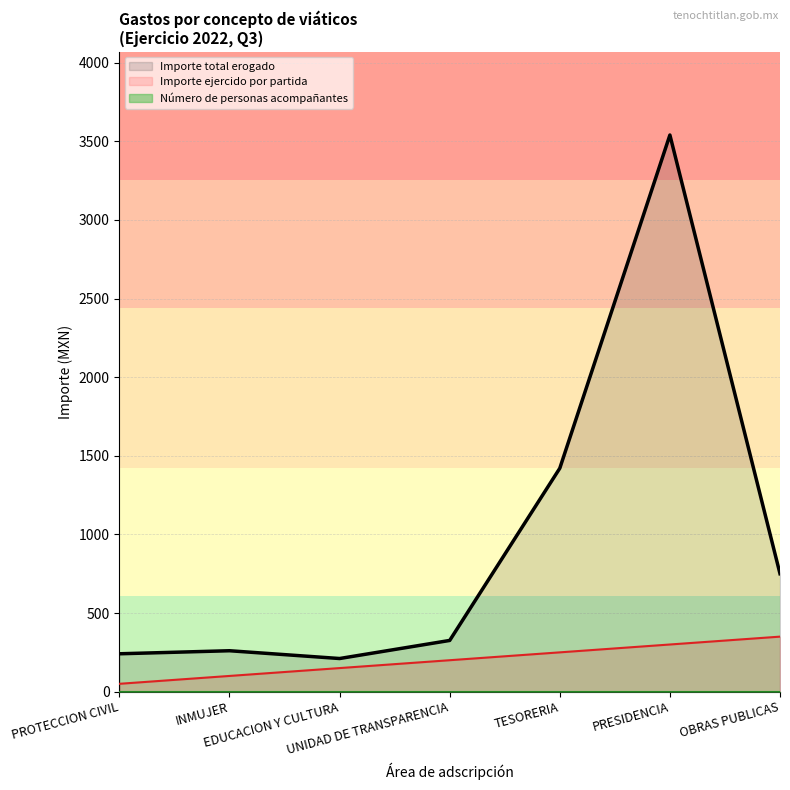

Where does the Importe total erogado series first go above 325?

UNIDAD DE TRANSPARENCIA